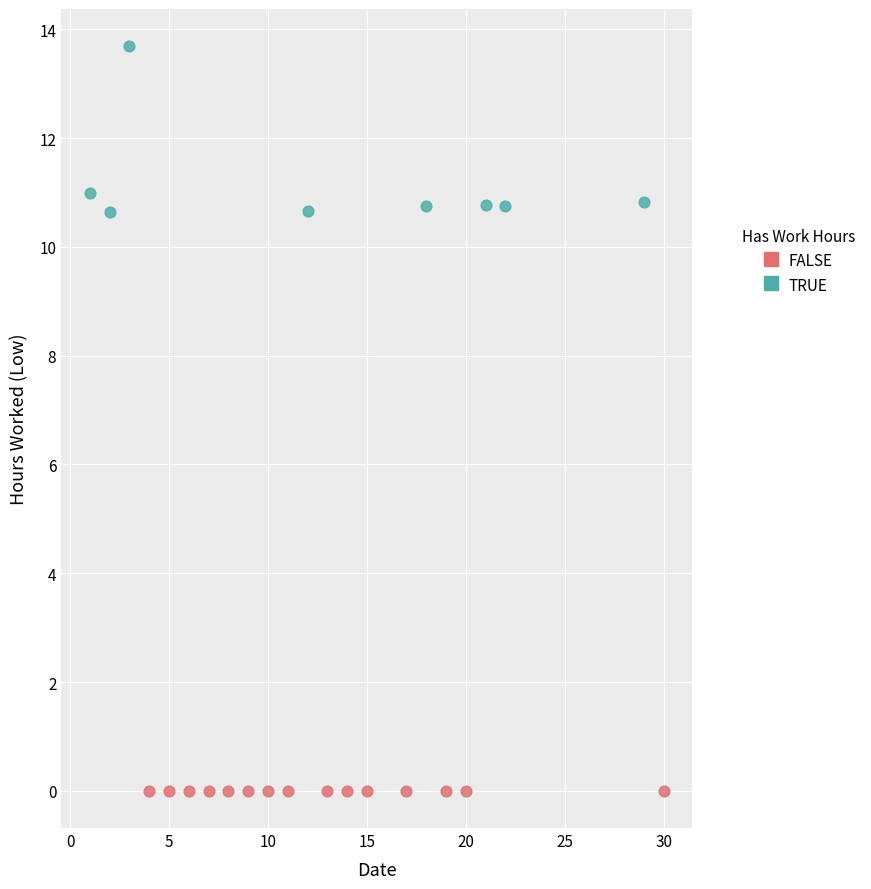

Which series reaches the minimum Y coordinate?

FALSE